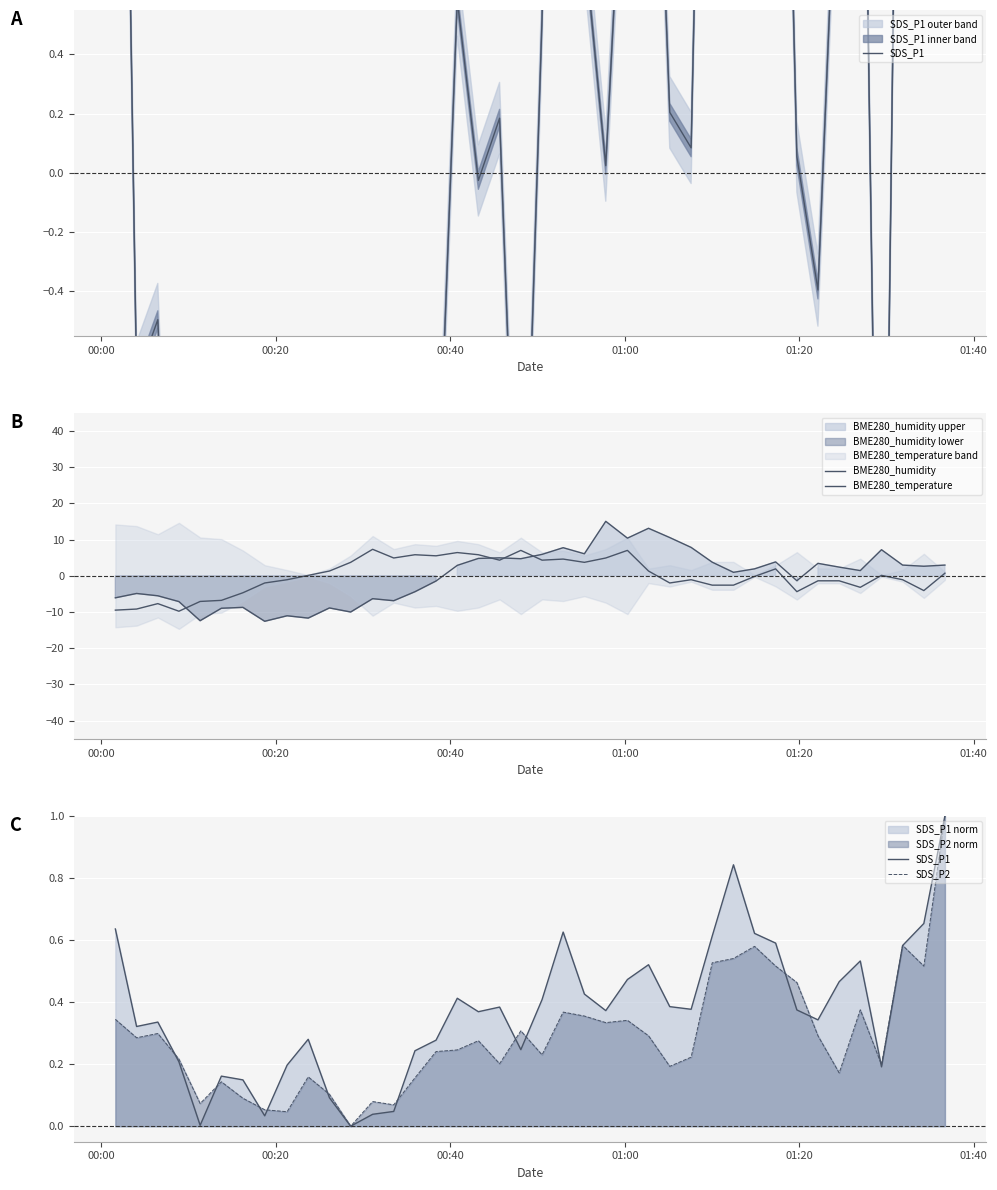

Rank the series by their maximum value, from highest to lowest.

BME280_humidity, BME280_temperature, SDS_P1, SDS_P2